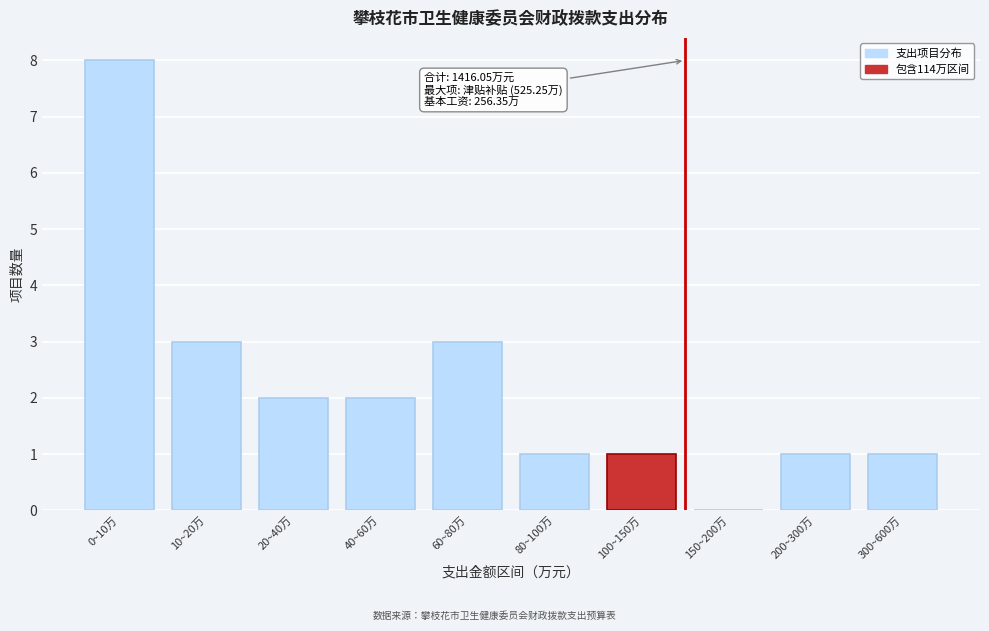

Reading right to left, transcribe all the data shown in this chart.

300~600万=1	200~300万=1	150~200万=0	100~150万=1	80~100万=1	60~80万=3	40~60万=2	20~40万=2	10~20万=3	0~10万=8